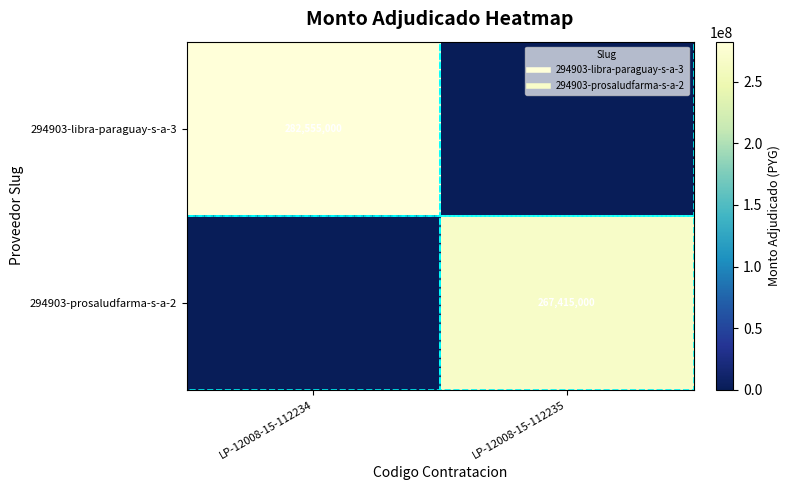

List the labels in order of 294903-prosaludfarma-s-a-2 value, largest first.

LP-12008-15-112235, LP-12008-15-112234